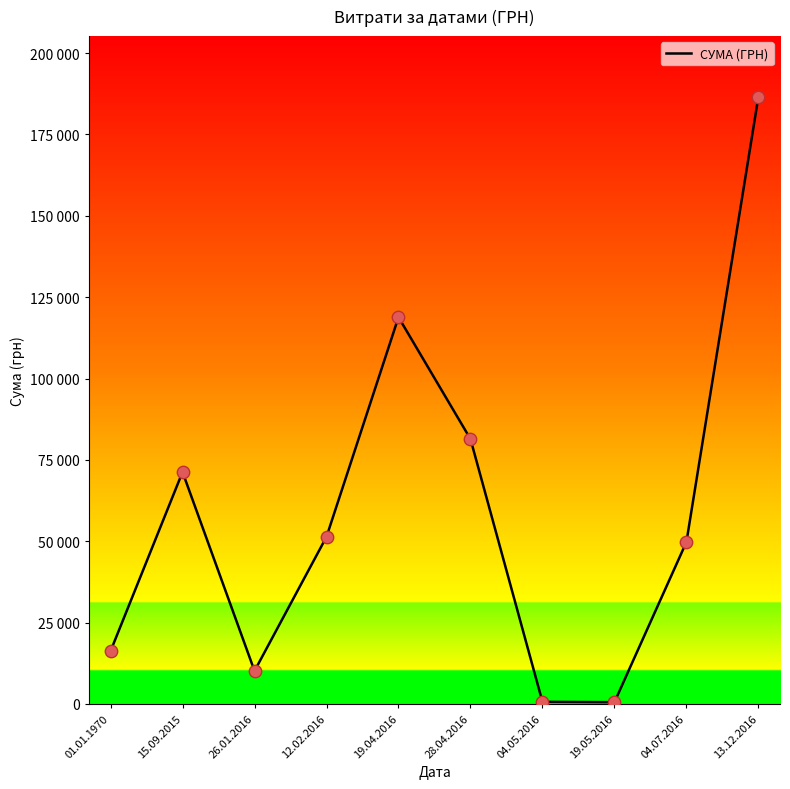

What is the change in value from 12.02.2016 to 19.04.2016?

+67480.3